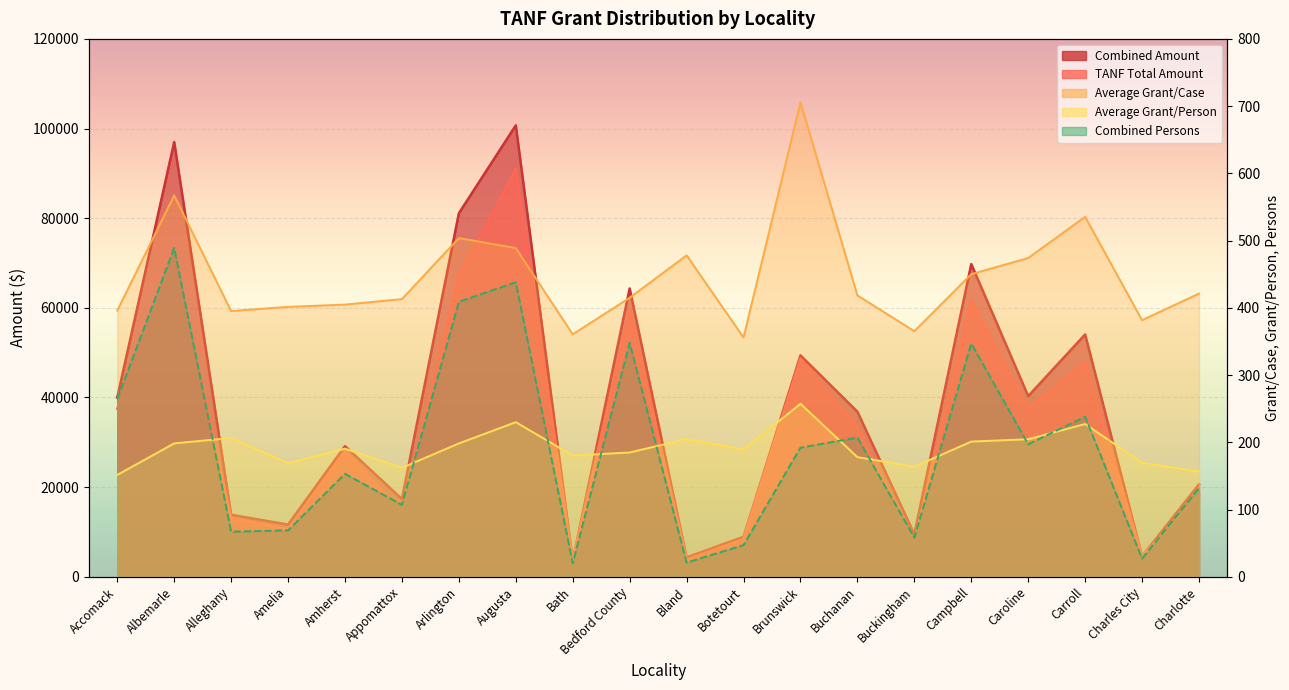

What is the total value across all series at Appomattox?

32509.4